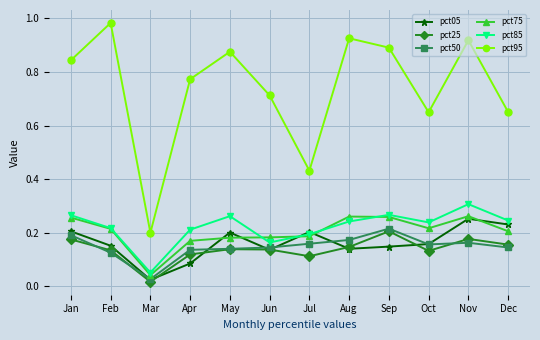

What is the total value across all series at May?

1.8